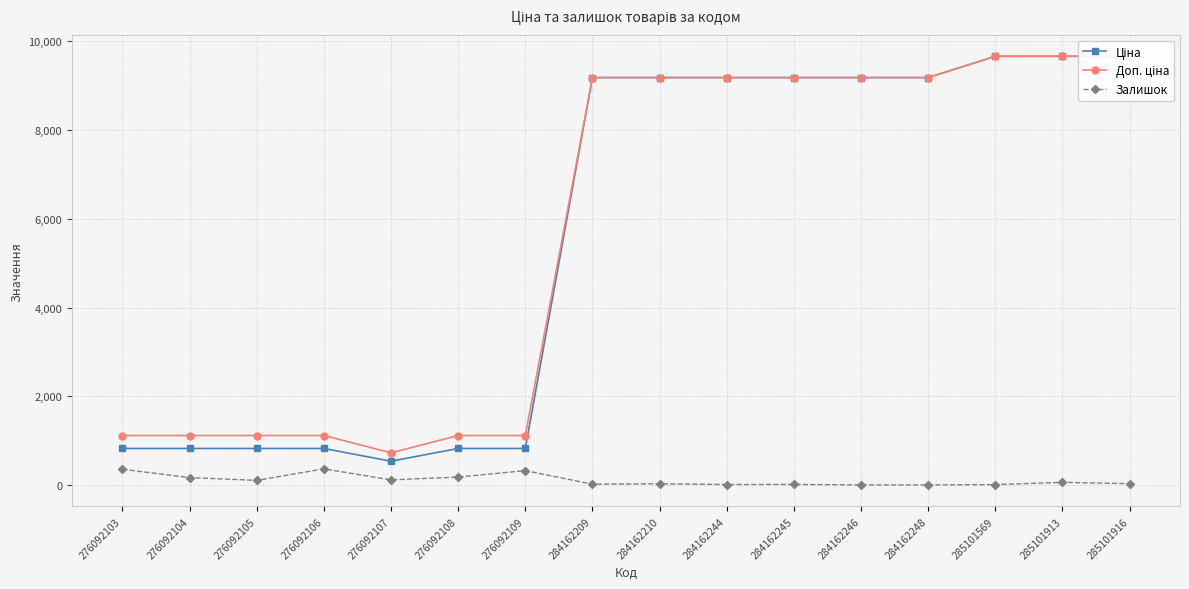

At 285101913, list the series in order from largest to smallest.

Ціна, Доп. ціна, Залишок